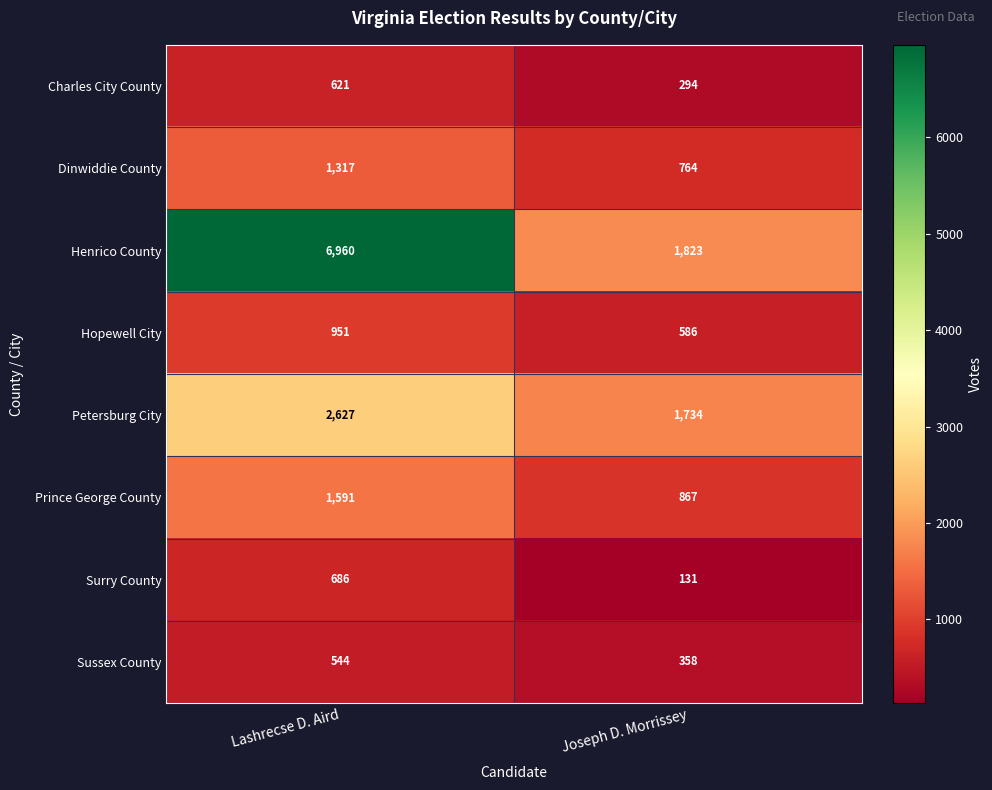

The value of Prince George County at Joseph D. Morrissey is 867. True or false?

True